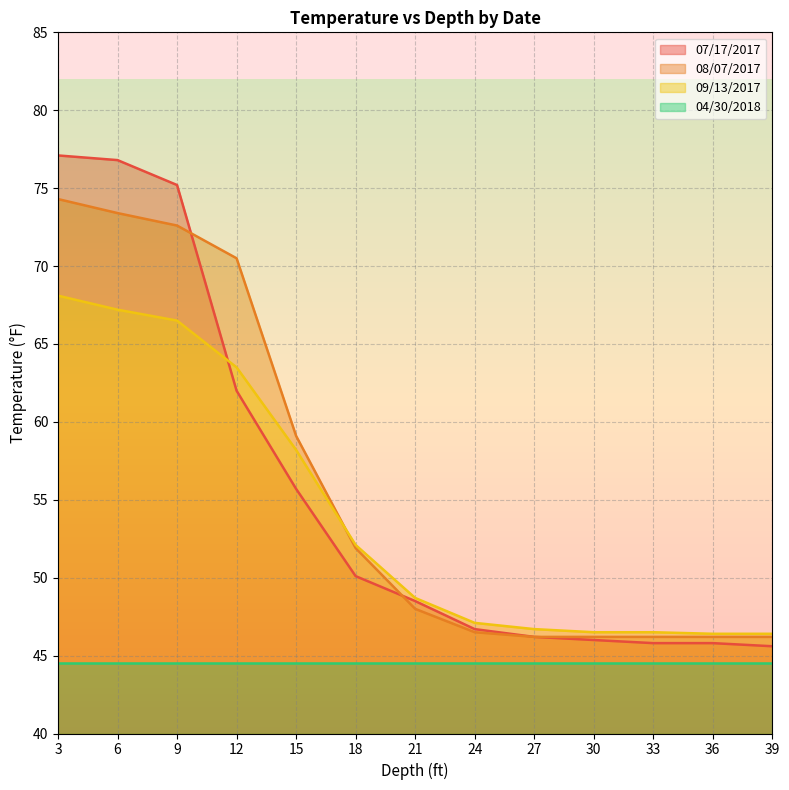

What is the value of the 07/17/2017 point at the 8th from the left?

46.7